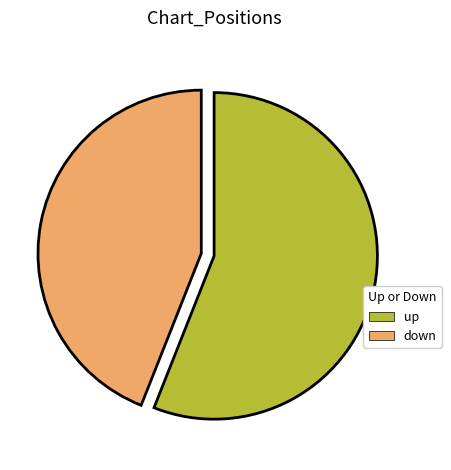

Do down and up together represent more than half of the pie?

Yes